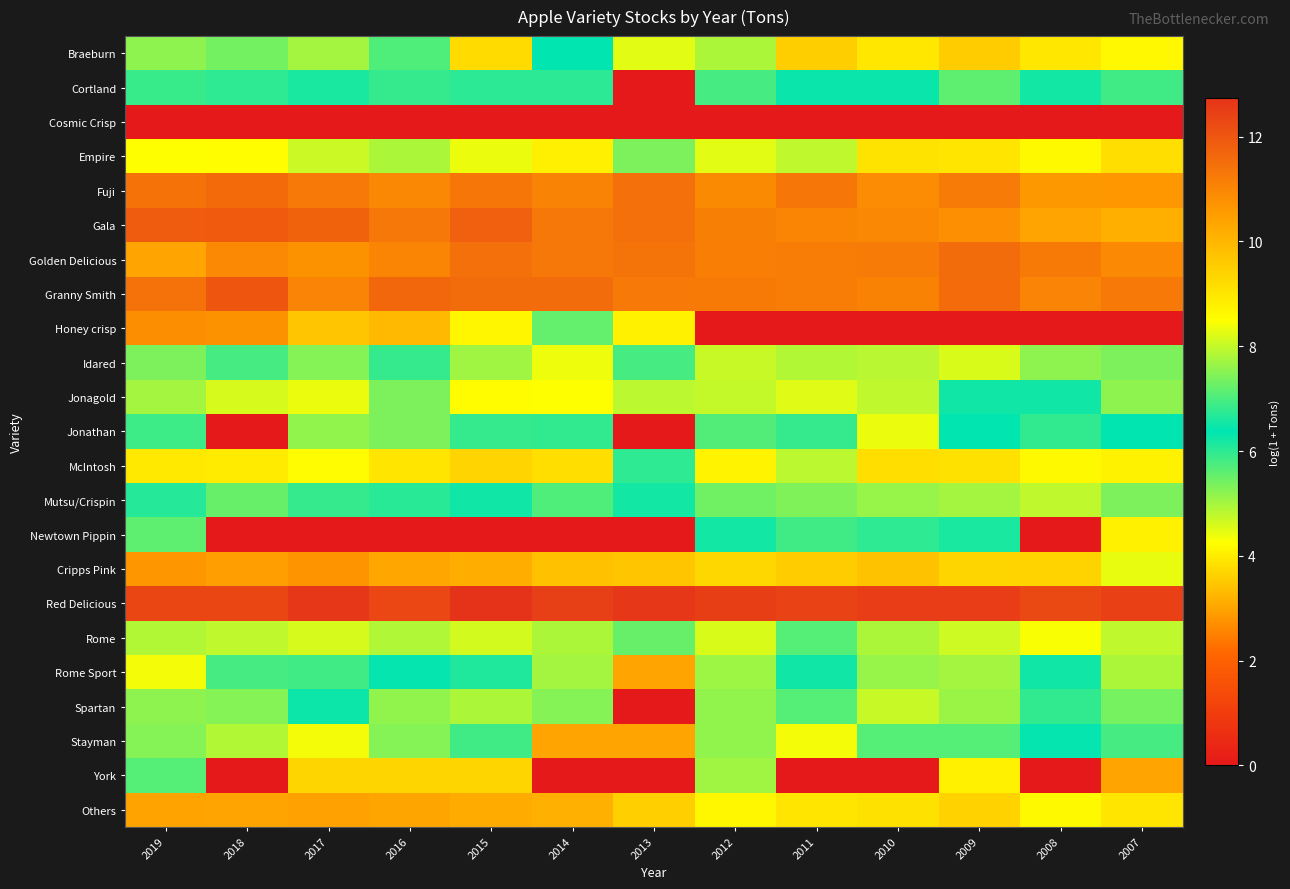

Reading left to right, transcribe all the data shown in this chart.

Braeburn: 2019=7.5	2018=7.3	2017=7.7	2016=5.7	2015=9.2	2014=6.4	2013=8.3	2012=7.8	2011=9.5	2010=9.0	2009=9.5	2008=9.0	2007=8.6
Cortland: 2019=6.8	2018=6.8	2017=6.2	2016=6.8	2015=6.7	2014=6.7	2013=0.0	2012=5.8	2011=6.3	2010=6.3	2009=7.2	2008=6.5	2007=5.8
Cosmic Crisp: 2019=0.0	2018=0.0	2017=0.0	2016=0.0	2015=0.0	2014=0.0	2013=0.0	2012=0.0	2011=0.0	2010=0.0	2009=0.0	2008=0.0	2007=0.0
Empire: 2019=8.5	2018=8.5	2017=8.1	2016=7.8	2015=8.3	2014=8.8	2013=5.4	2012=8.3	2011=8.0	2010=9.1	2009=9.0	2008=8.6	2007=9.2
Fuji: 2019=11.4	2018=11.6	2017=11.3	2016=11.0	2015=11.3	2014=11.1	2013=11.5	2012=10.9	2011=11.3	2010=10.9	2009=11.2	2008=10.6	2007=10.6
Gala: 2019=11.9	2018=11.9	2017=11.7	2016=11.3	2015=11.8	2014=11.3	2013=11.5	2012=11.2	2011=11.0	2010=11.0	2009=10.8	2008=10.4	2007=10.1
Golden Delicious: 2019=10.4	2018=10.9	2017=10.7	2016=11.0	2015=11.5	2014=11.3	2013=11.4	2012=11.2	2011=11.2	2010=11.2	2009=11.5	2008=11.2	2007=10.9
Granny Smith: 2019=11.4	2018=12.0	2017=11.0	2016=11.7	2015=11.5	2014=11.5	2013=11.3	2012=11.2	2011=11.2	2010=11.1	2009=11.6	2008=11.0	2007=11.3
Honey crisp: 2019=10.8	2018=10.7	2017=9.7	2016=9.9	2015=8.7	2014=7.2	2013=4.1	2012=0.0	2011=0.0	2010=0.0	2009=0.0	2008=0.0	2007=0.0
Idared: 2019=5.4	2018=7.0	2017=7.5	2016=6.8	2015=7.7	2014=8.4	2013=5.8	2012=8.0	2011=4.9	2010=7.9	2009=8.2	2008=7.6	2007=7.4
Jonagold: 2019=7.7	2018=8.2	2017=8.3	2016=7.4	2015=8.5	2014=8.5	2013=7.9	2012=8.0	2011=8.2	2010=8.0	2009=6.2	2008=6.2	2007=7.6
Jonathan: 2019=6.9	2018=0.0	2017=5.2	2016=5.4	2015=6.8	2014=6.8	2013=0.0	2012=7.1	2011=5.9	2010=8.3	2009=6.4	2008=6.8	2007=6.4
McIntosh: 2019=8.9	2018=8.9	2017=8.6	2016=9.0	2015=9.4	2014=9.2	2013=6.0	2012=8.7	2011=7.9	2010=9.2	2009=9.1	2008=8.6	2007=8.8
Mutsu/Crispin: 2019=6.7	2018=7.2	2017=6.8	2016=6.0	2015=6.5	2014=7.0	2013=6.2	2012=7.3	2011=7.4	2010=7.6	2009=7.7	2008=8.0	2007=7.4
Newtown Pippin: 2019=5.6	2018=0.0	2017=0.0	2016=0.0	2015=0.0	2014=0.0	2013=0.0	2012=6.2	2011=6.9	2010=6.0	2009=6.6	2008=0.0	2007=4.1
Cripps Pink: 2019=10.7	2018=10.5	2017=10.7	2016=10.3	2015=10.2	2014=9.8	2013=9.7	2012=9.3	2011=9.6	2010=9.8	2009=9.3	2008=9.4	2007=8.3
Red Delicious: 2019=12.3	2018=12.3	2017=12.6	2016=12.3	2015=12.7	2014=12.5	2013=12.6	2012=12.5	2011=12.4	2010=12.5	2009=12.5	2008=12.3	2007=12.4
Rome: 2019=7.9	2018=8.0	2017=8.2	2016=7.8	2015=8.1	2014=7.8	2013=7.2	2012=8.2	2011=7.1	2010=7.8	2009=8.1	2008=8.5	2007=8.0
Rome Sport: 2019=4.3	2018=5.8	2017=5.8	2016=6.4	2015=6.6	2014=7.7	2013=3.0	2012=7.7	2011=6.5	2010=7.6	2009=7.7	2008=6.5	2007=7.8
Spartan: 2019=7.6	2018=7.5	2017=6.5	2016=7.6	2015=7.8	2014=7.5	2013=0.0	2012=7.6	2011=7.1	2010=8.0	2009=7.6	2008=6.8	2007=7.4
Stayman: 2019=5.3	2018=4.9	2017=4.3	2016=5.3	2015=5.8	2014=3.0	2013=3.0	2012=5.2	2011=4.3	2010=5.7	2009=5.7	2008=6.4	2007=5.8
York: 2019=5.7	2018=0.0	2017=3.7	2016=3.7	2015=3.7	2014=0.0	2013=0.0	2012=5.0	2011=0.0	2010=0.0	2009=4.1	2008=0.0	2007=3.0
Others: 2019=10.4	2018=10.4	2017=10.4	2016=10.4	2015=10.2	2014=10.1	2013=9.5	2012=8.7	2011=9.0	2010=9.1	2009=9.4	2008=8.6	2007=9.0